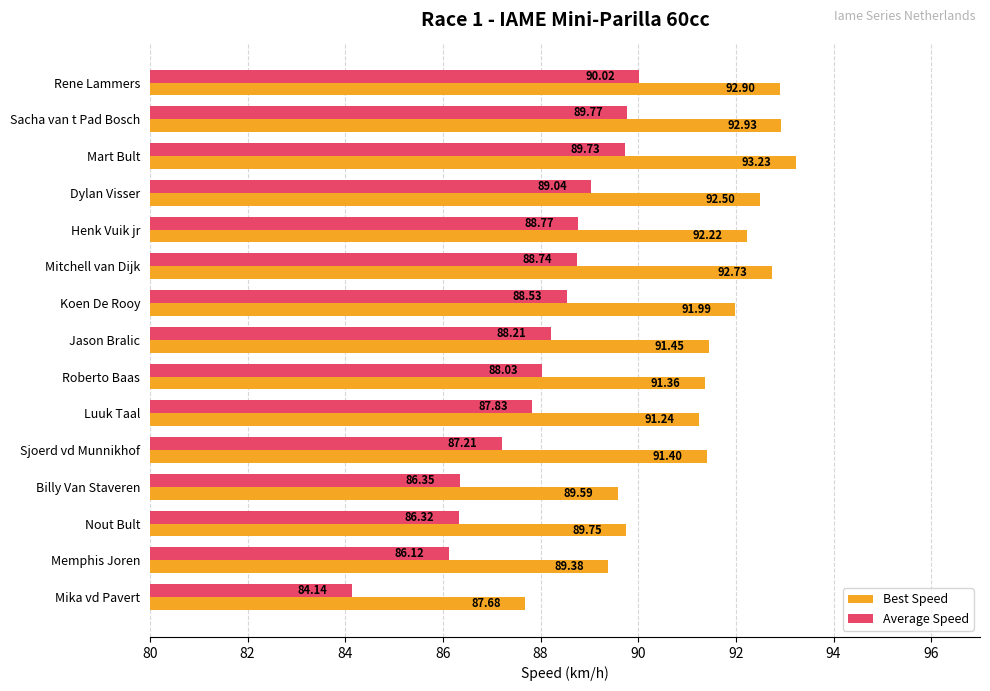

Which series has the widest spread of values?

Average Speed